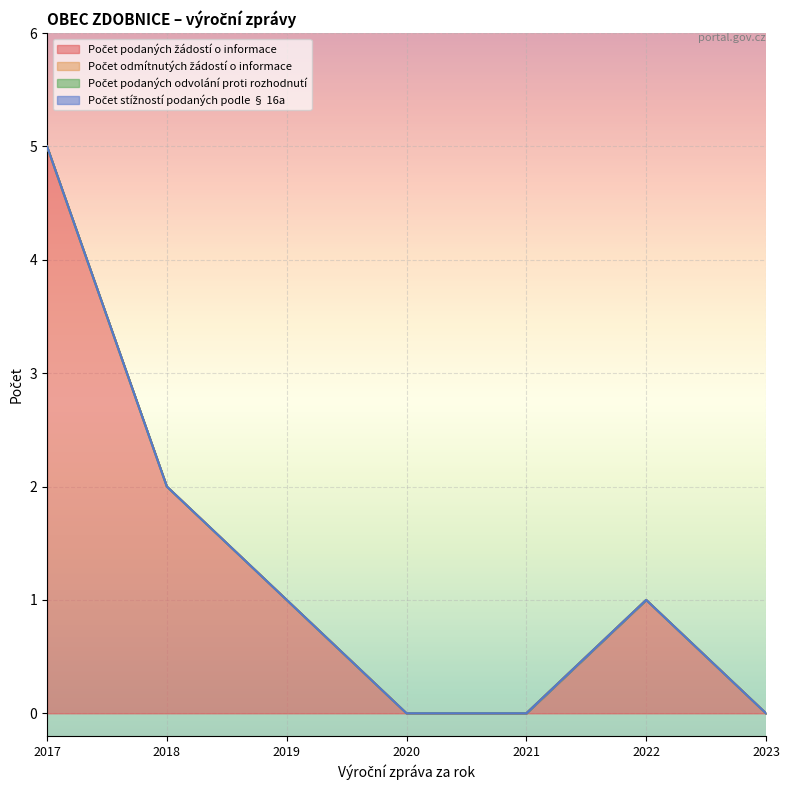

Rank the series at 2022 from lowest to highest value.

Počet odmítnutých žádostí o informace, Počet podaných odvolání proti rozhodnutí, Počet stížností podaných podle § 16a, Počet podaných žádostí o informace